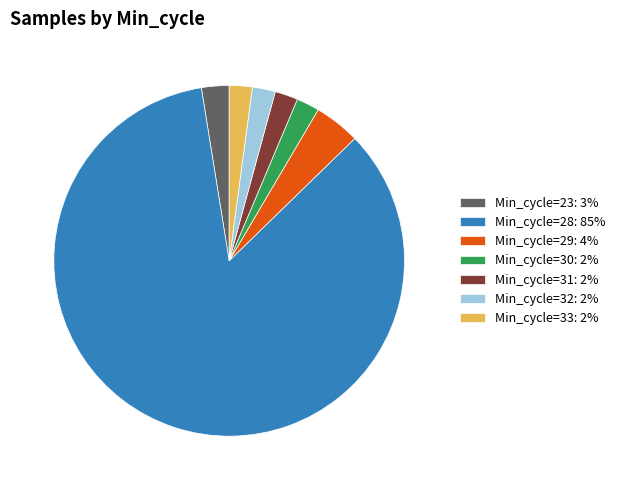

What is the ratio of the value at Min_cycle=31 to the value at Min_cycle=30?

1.0